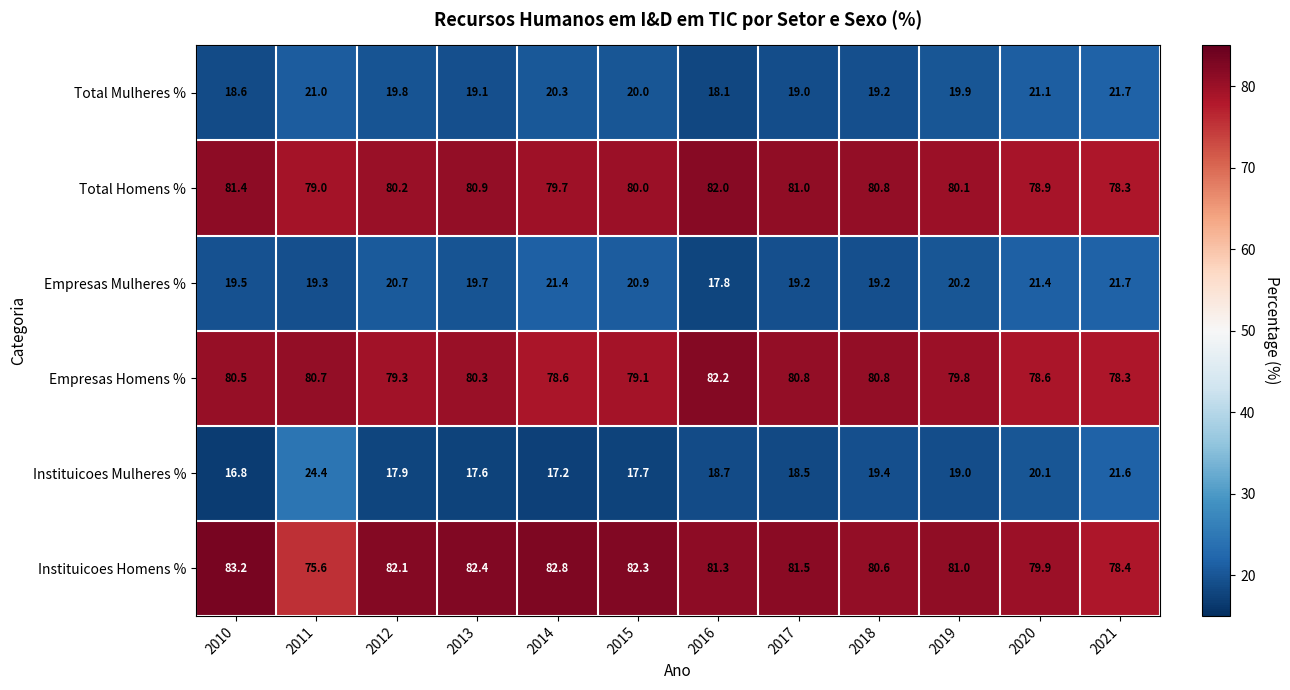

At how many categories does at least one series exceed 72?

12